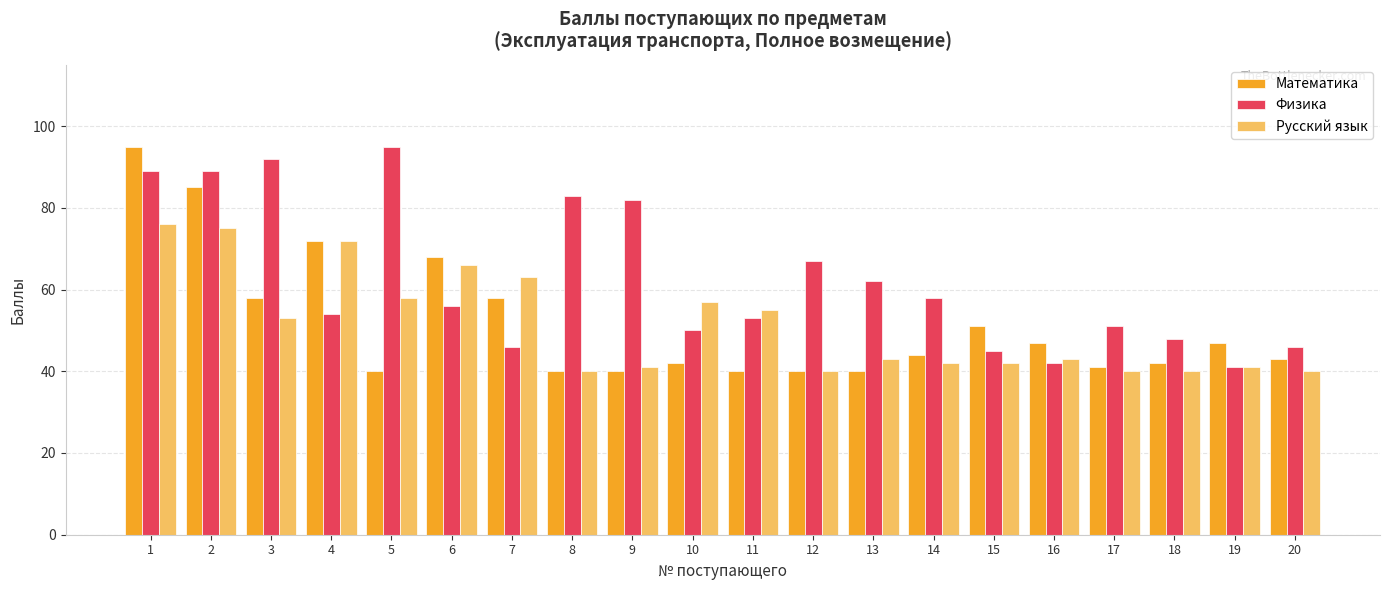

What is the value of the Физика bar at the 19th from the left?

41